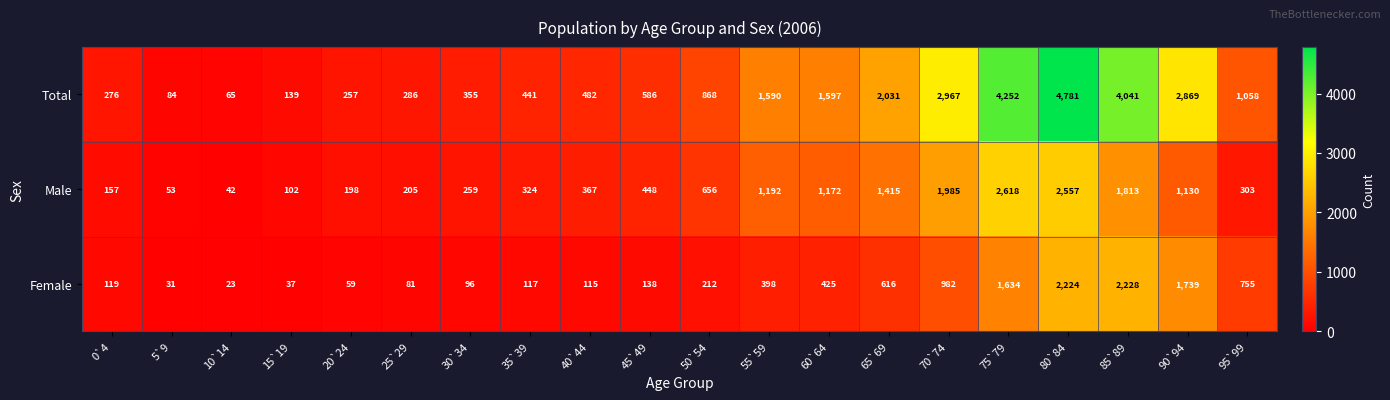

Rank the series at 70`74 from highest to lowest value.

Total, Male, Female